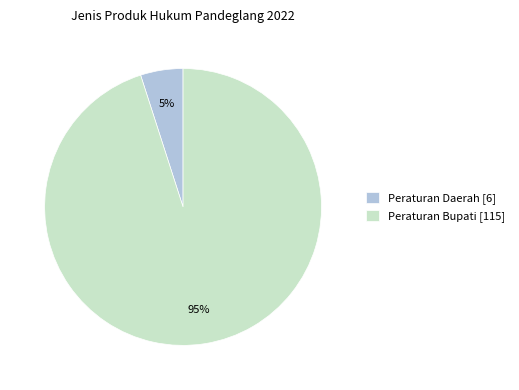

How many slices are in this pie chart?

2